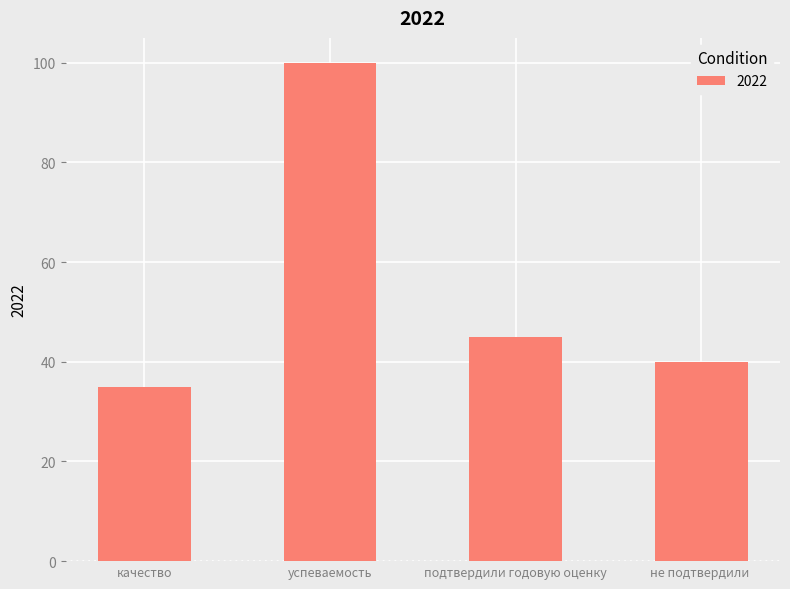

The chart shows a value of 45 at подтвердили годовую оценку. True or false?

True